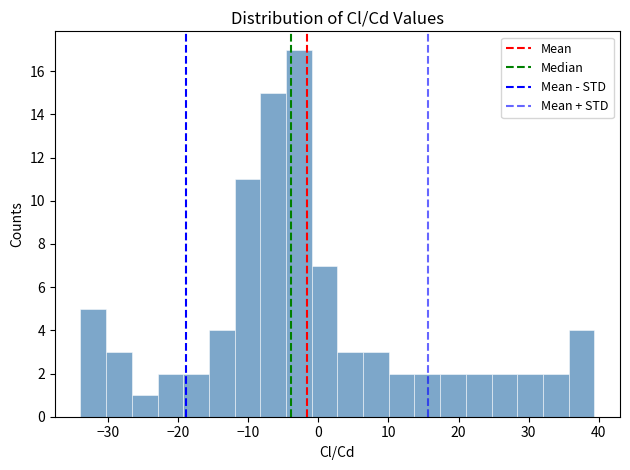

Read against the x-axis, roughly where is the centre of the tallest bar?

-3